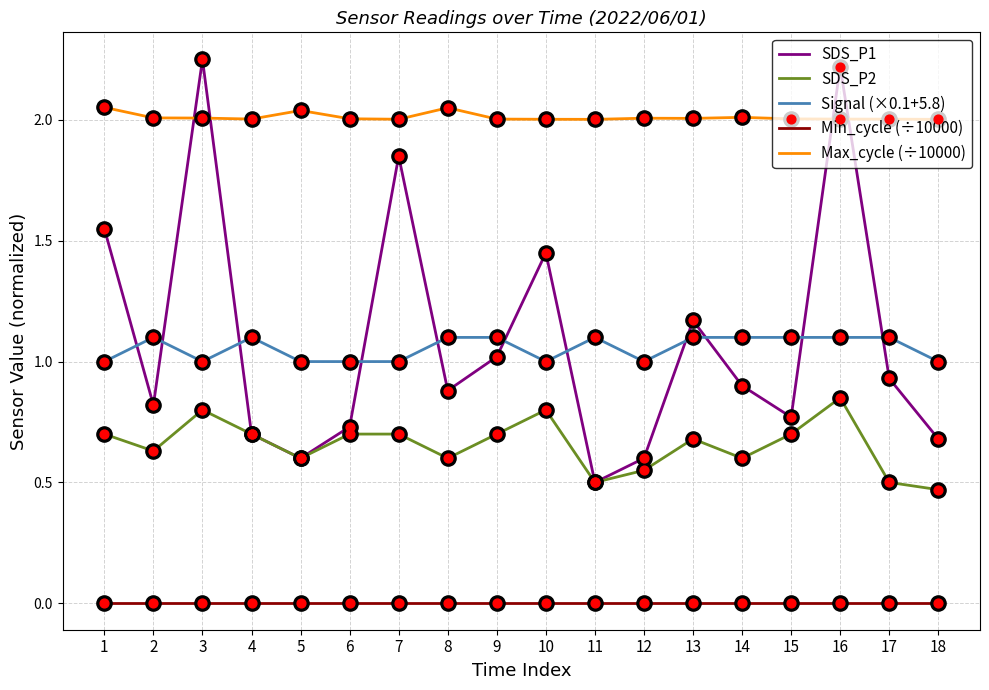

What are all the series names shown in the legend?

SDS_P1, SDS_P2, Signal (×0.1+5.8), Min_cycle (÷10000), Max_cycle (÷10000)